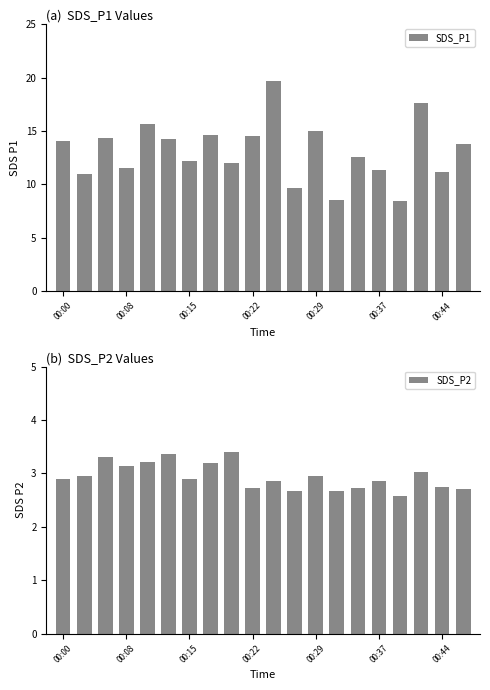

What are all the series names shown in the legend?

SDS_P1, SDS_P2